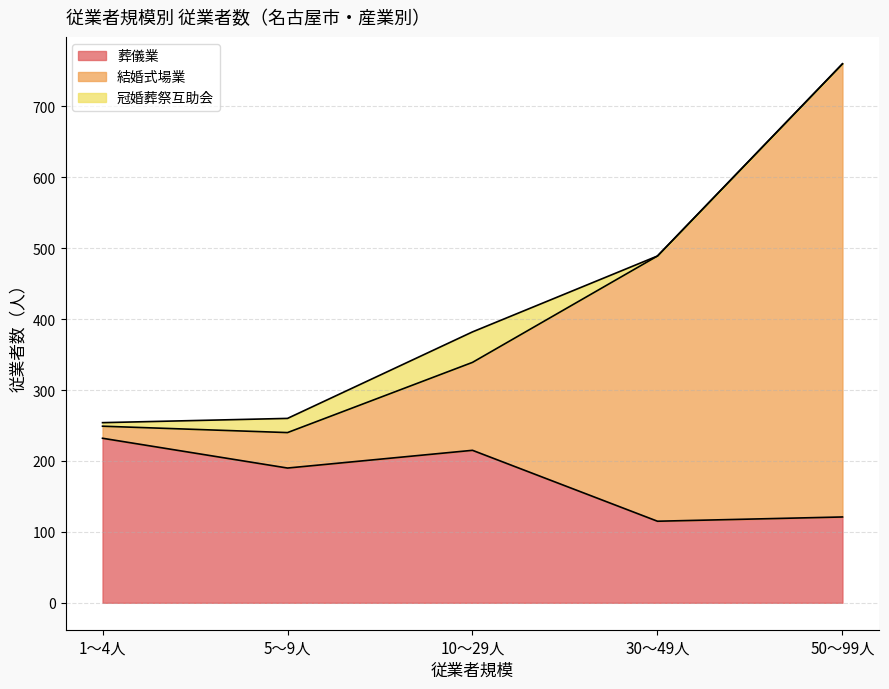

What is the minimum value for 葬儀業?

115